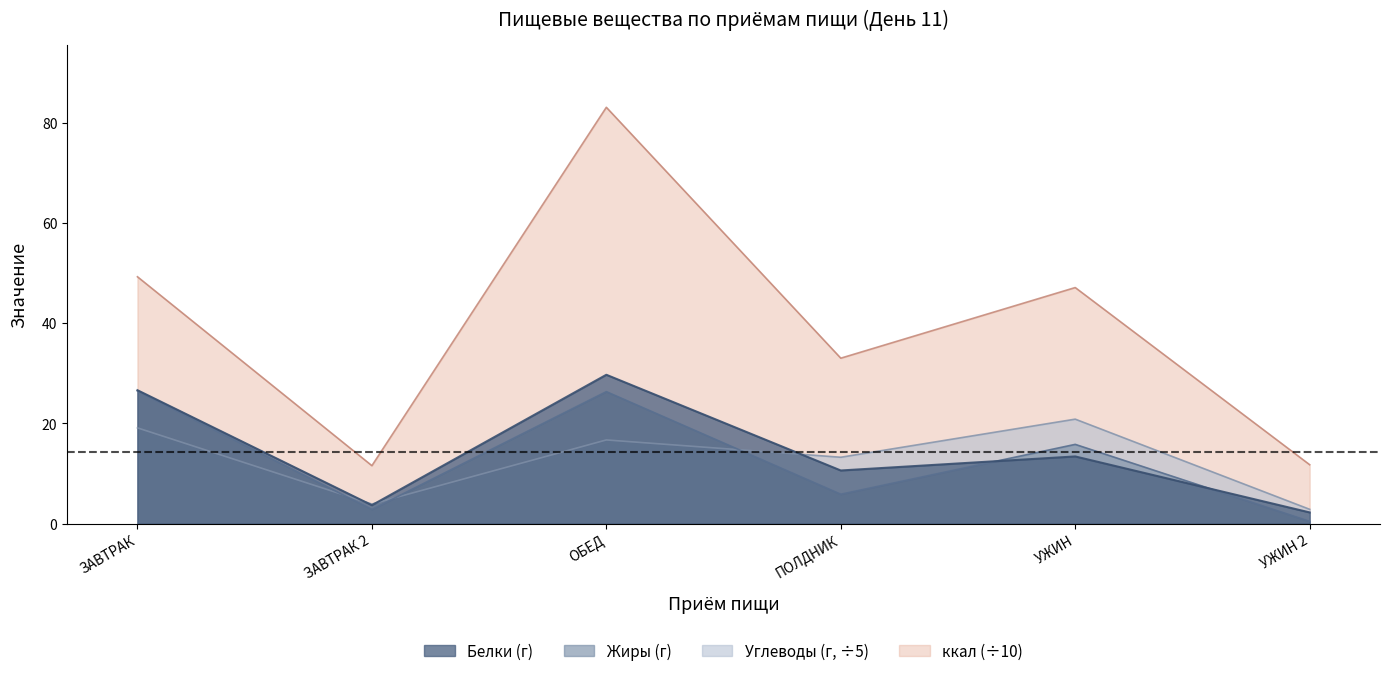

Where is Углеводы nearest to the value 11?

ПОЛДНИК